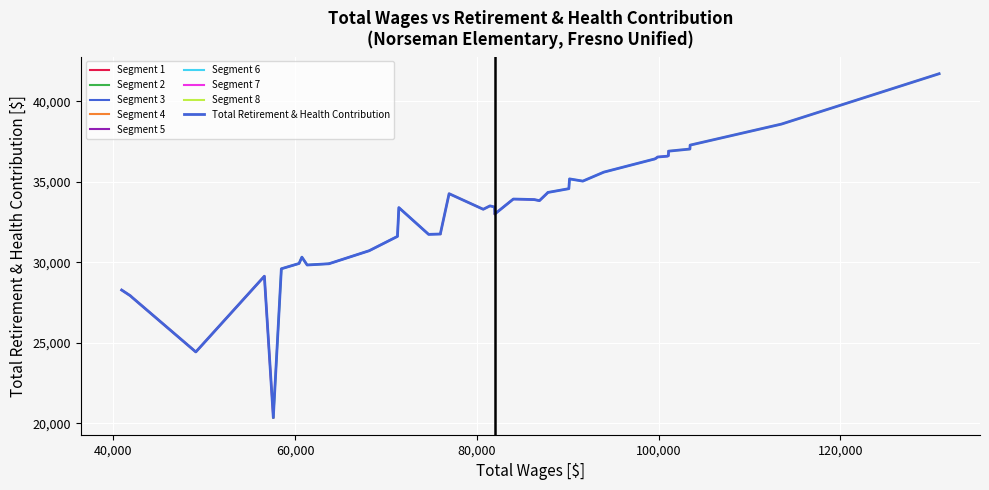

What is the minimum value for Segment 1?

20357